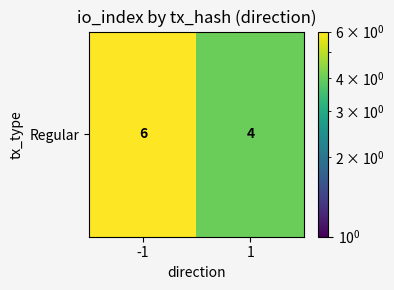

What is the sum of all values?

10